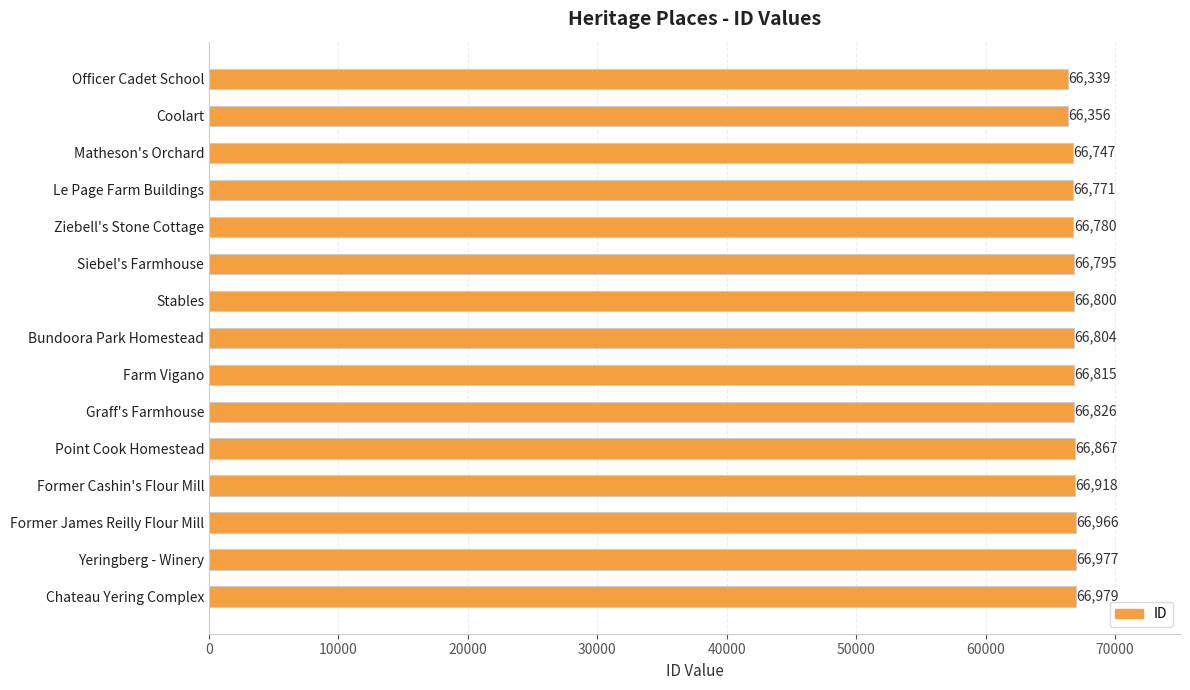

How many bars are there in total?

15